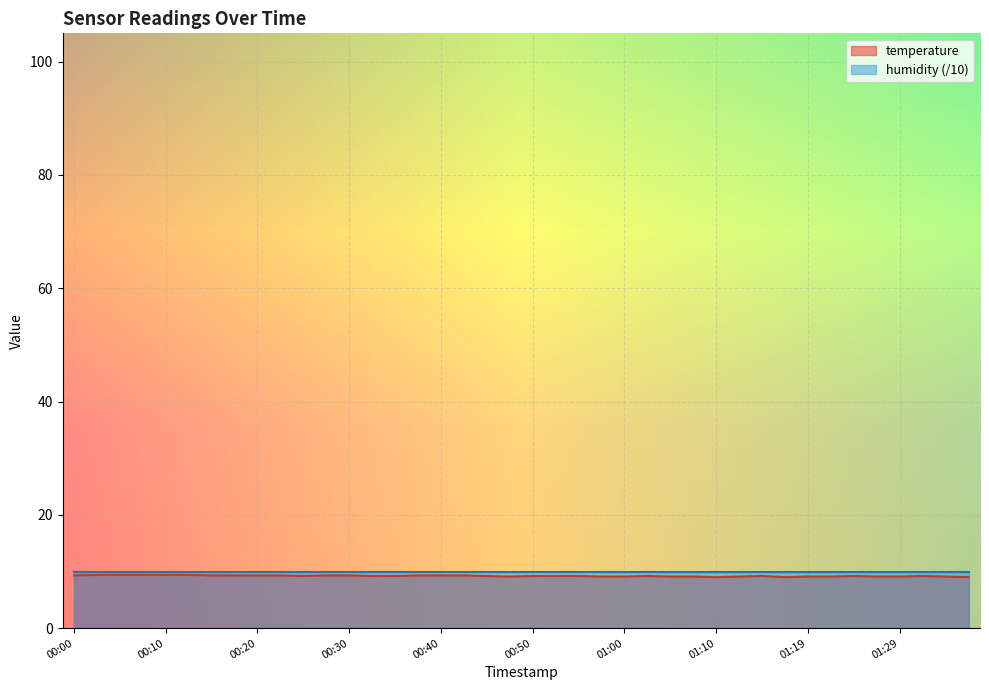

How many interior local peaks (higher than both neighbors) does the data have?

4